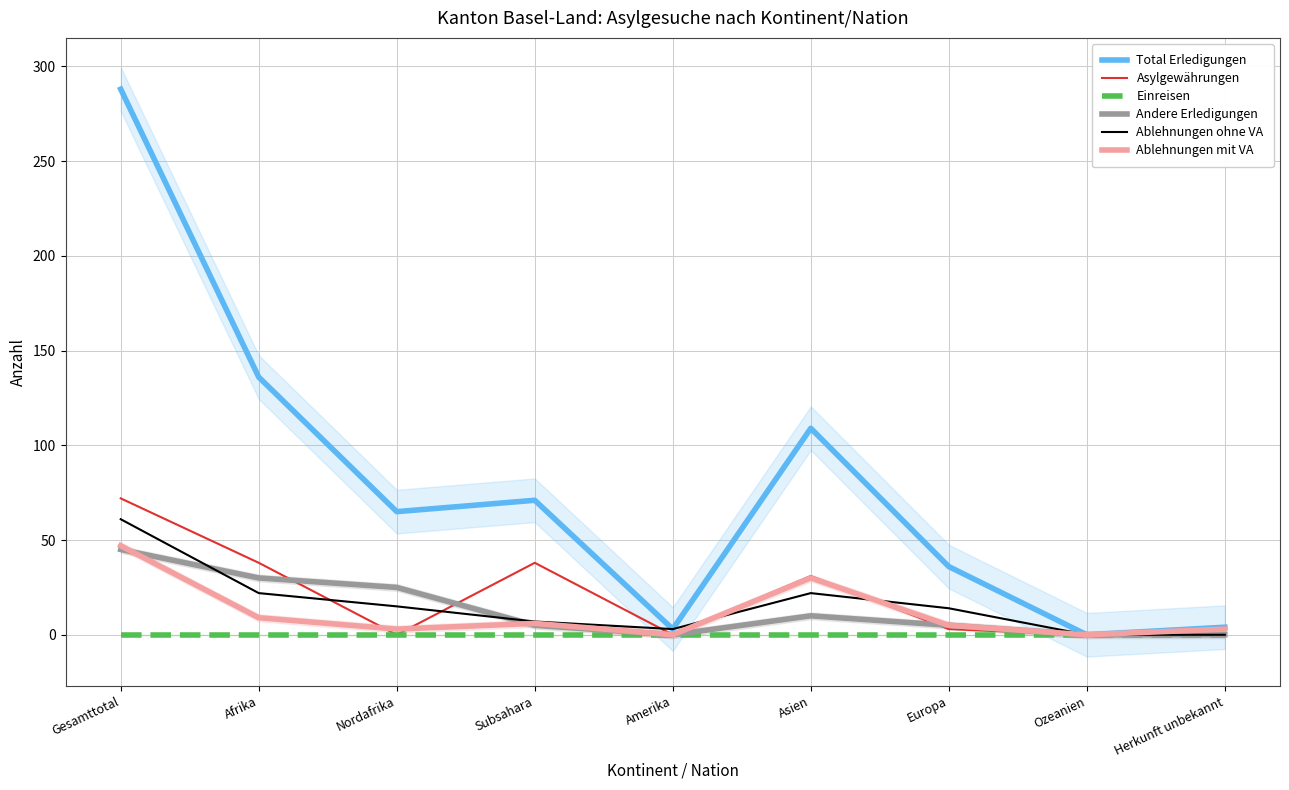

Which series has the largest range (max minus min)?

Total Erledigungen